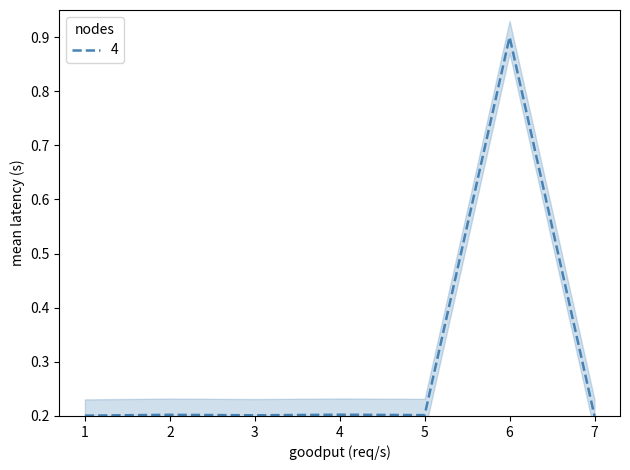

Count the values in the range 0 to 1.

7